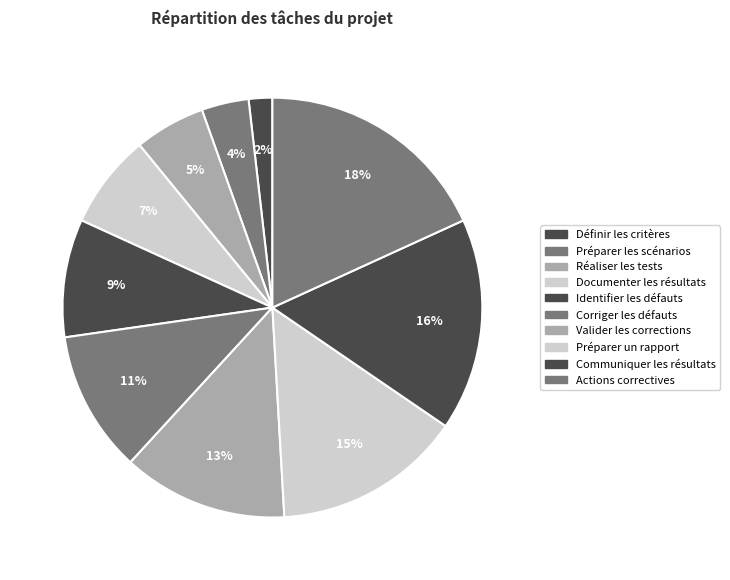

To the nearest percent, what is the average slice percentage?

10%